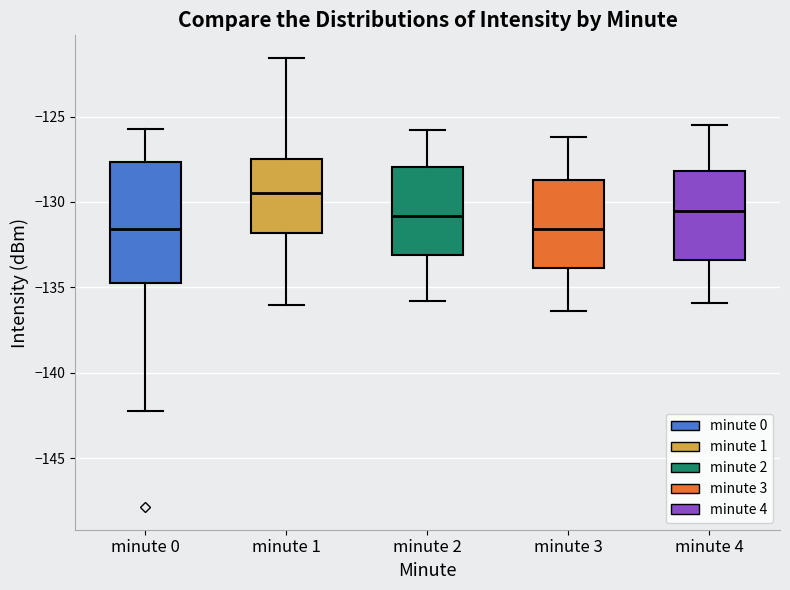

Reading left to right, transcribe this box plot: for each box, give where its median line is, the range the box spans, and where its two whiskers end, as read against the y-axis. The values are not printed on the chart, so give them approximately, as read against the axis.

minute 0: median -131.5, box -134.5 to -127.5, whiskers -142.0 to -125.5
minute 1: median -129.5, box -132.0 to -127.5, whiskers -136.0 to -121.5
minute 2: median -131.0, box -133.0 to -128.0, whiskers -136.0 to -126.0
minute 3: median -131.5, box -134.0 to -128.5, whiskers -136.5 to -126.0
minute 4: median -130.5, box -133.5 to -128.0, whiskers -136.0 to -125.5